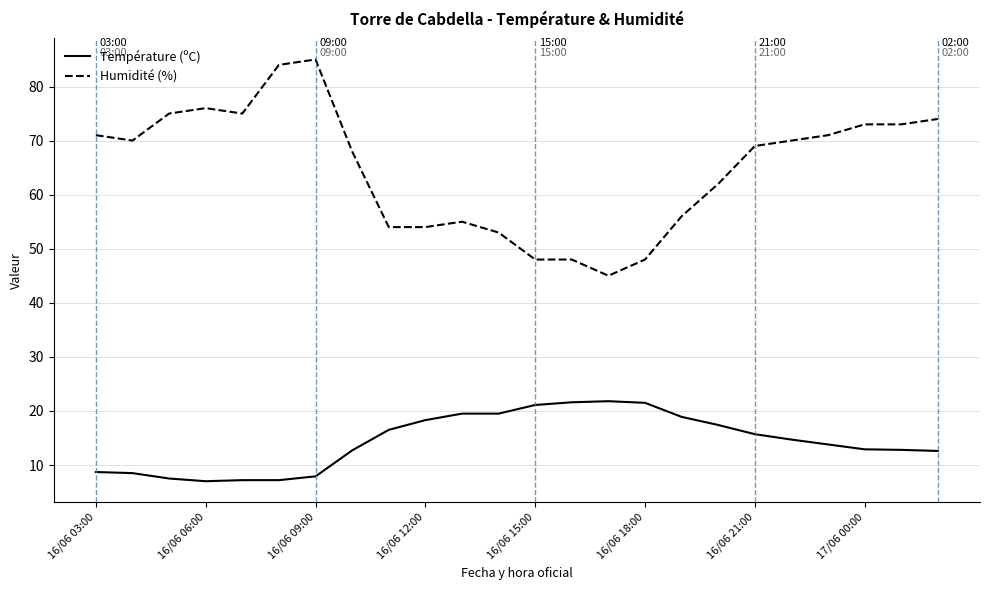

Which series has the widest spread of values?

Humidité (%)